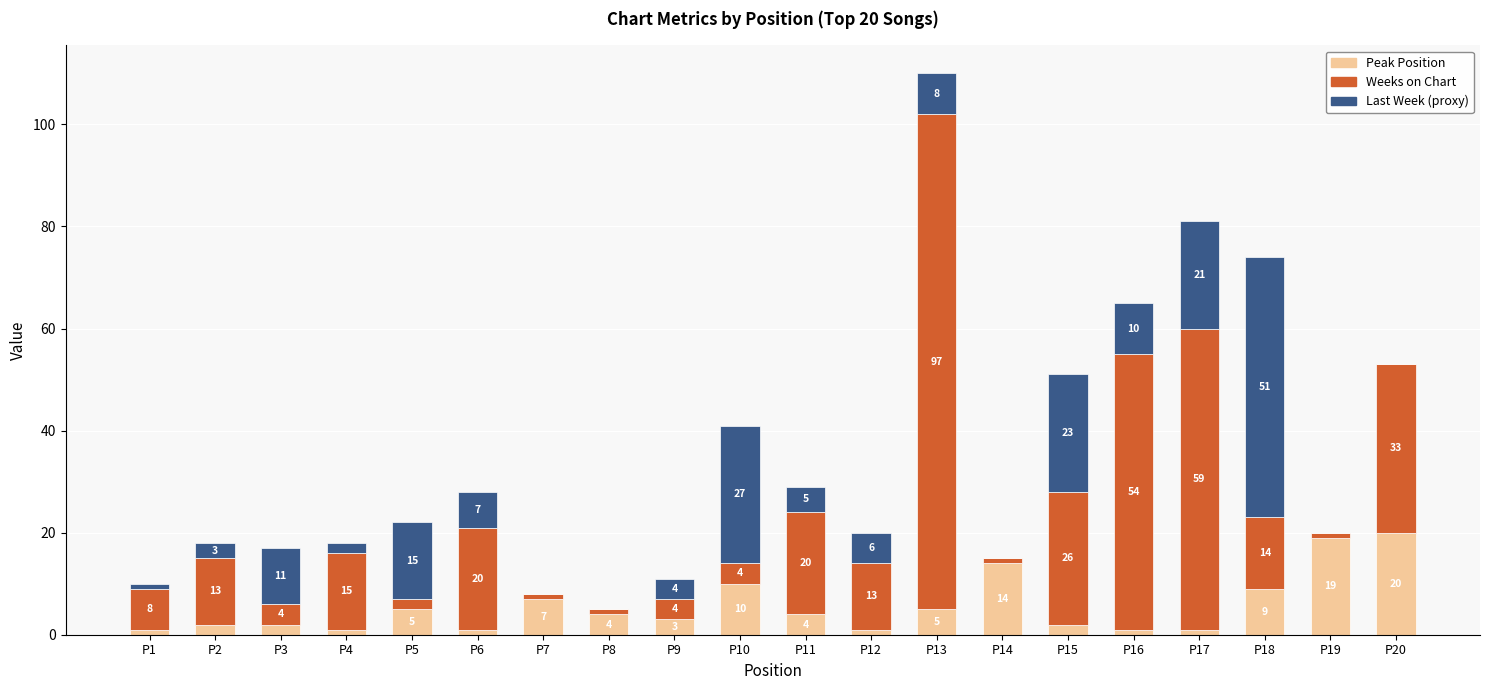

Are the bars grouped side by side (vs. stacked)?

No